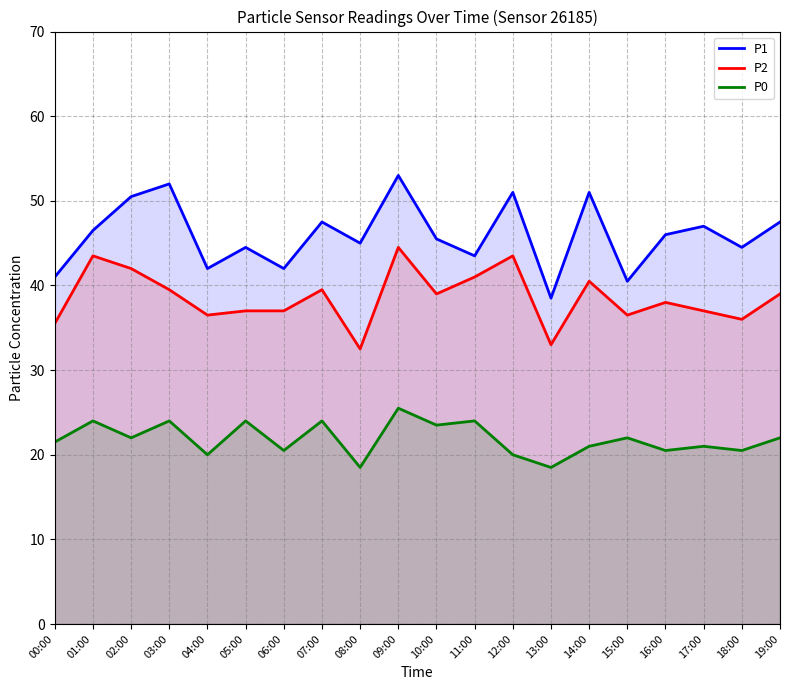

What is the label of the 5th point from the left?

04:00